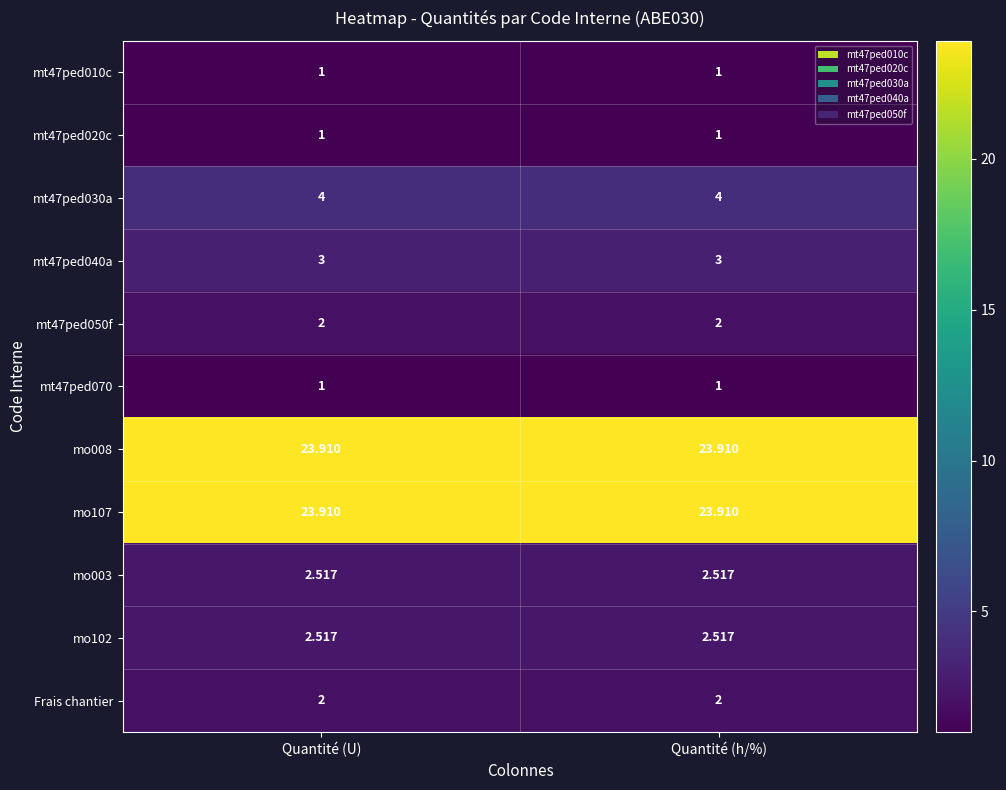

Is the value of mt47ped050f at Quantité (h/%) greater than the value of mo107 at Quantité (U)?

No